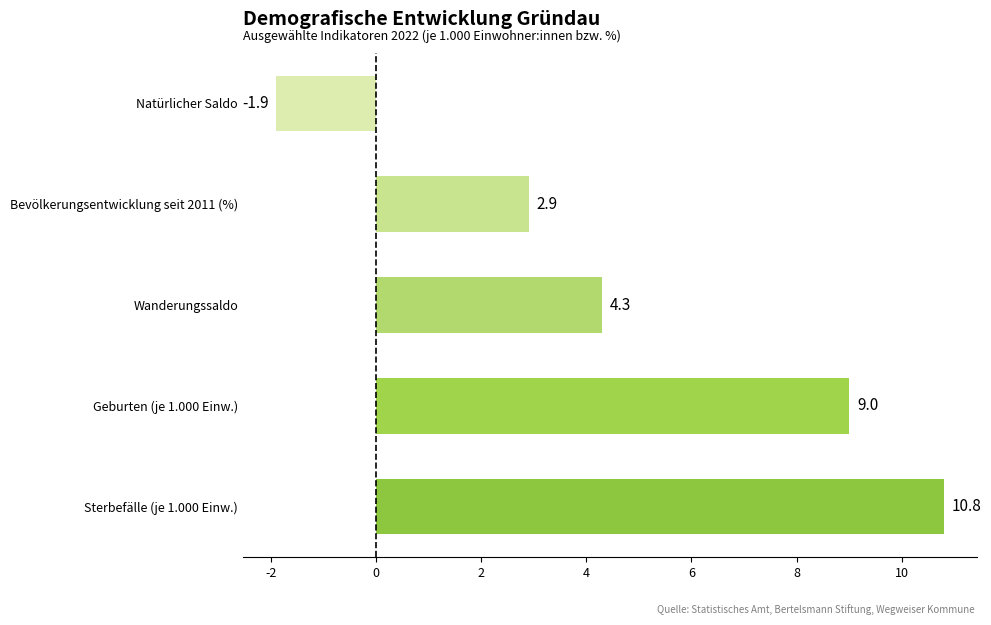

What is the change in value from Wanderungssaldo to Bevölkerungsentwicklung seit 2011 (%)?

-1.4